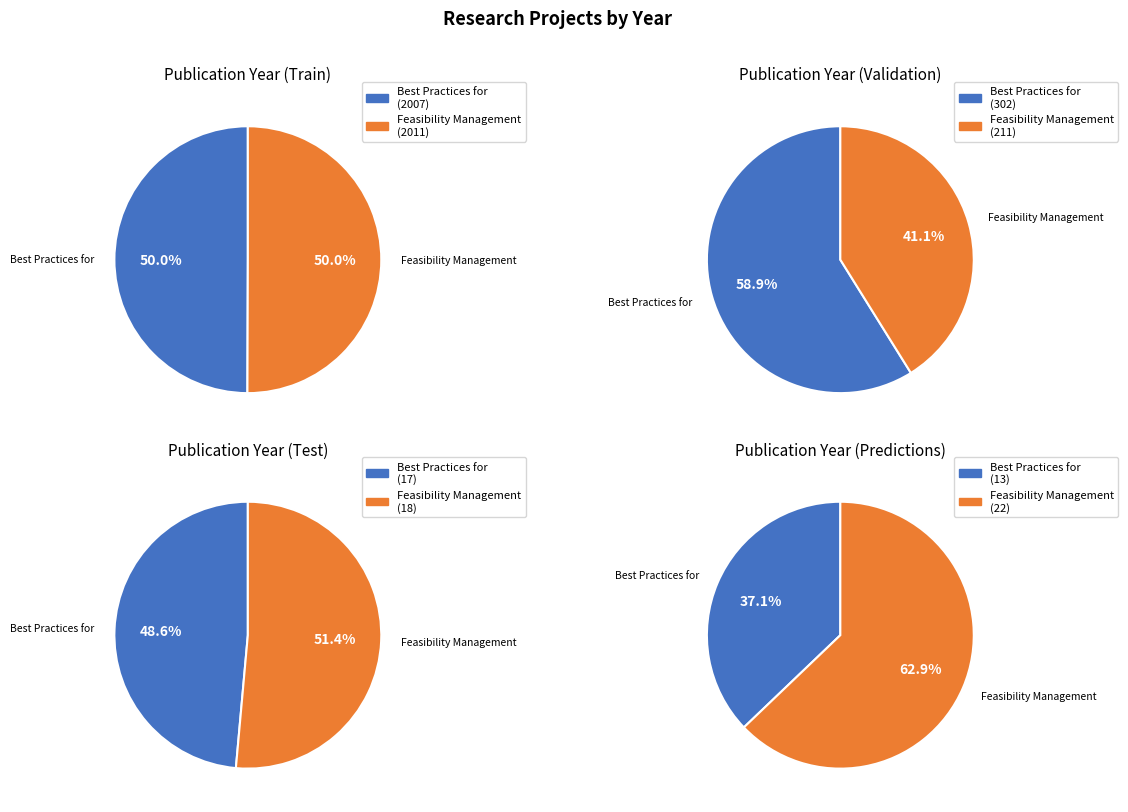

What is the largest slice in the pie chart?

Feasibility Management Study of Off Road